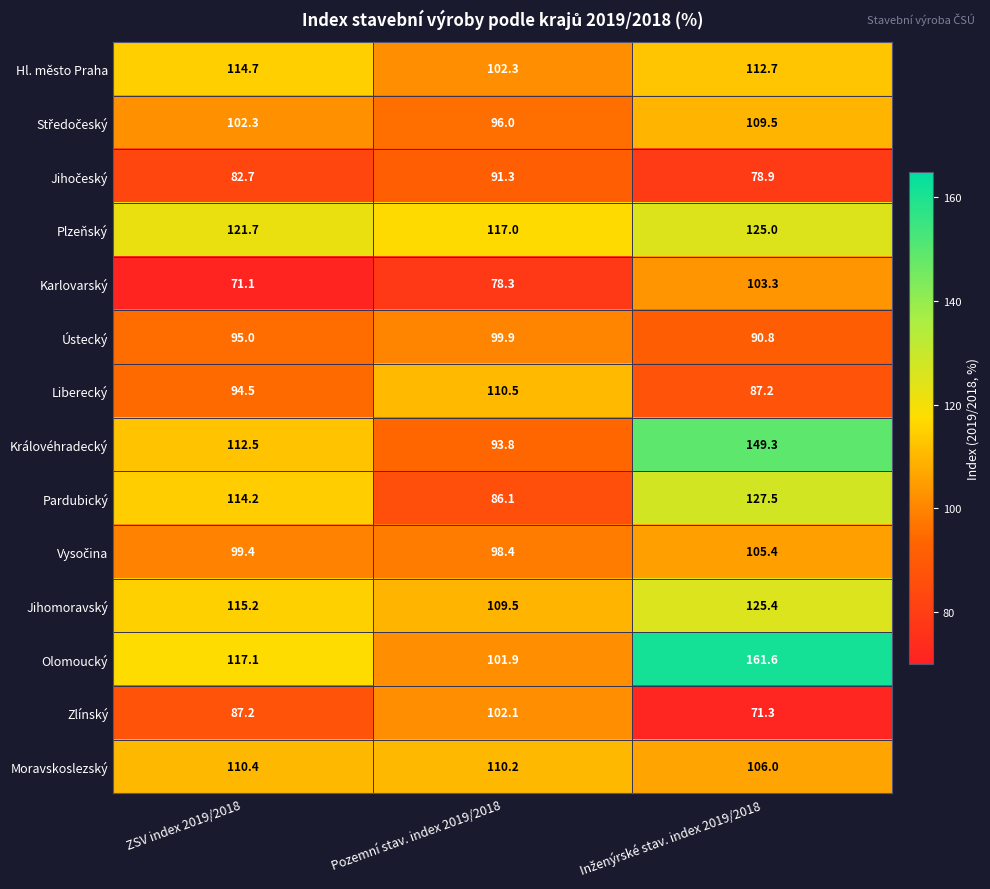

Where is Zlínský nearest to the value 86?

ZSV index 2019/2018